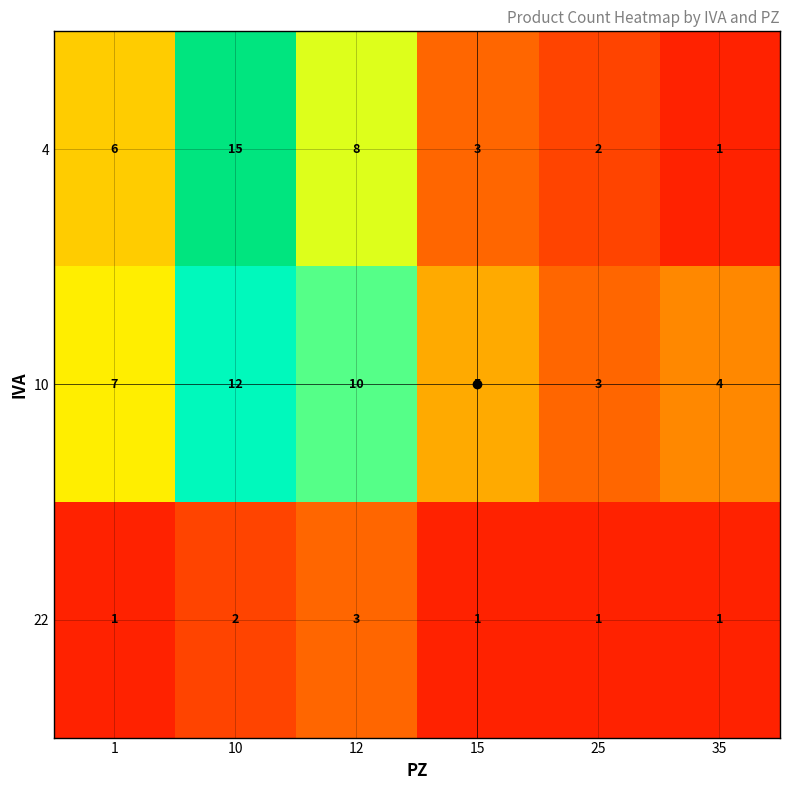

Where is 22 nearest to the value 2?

10